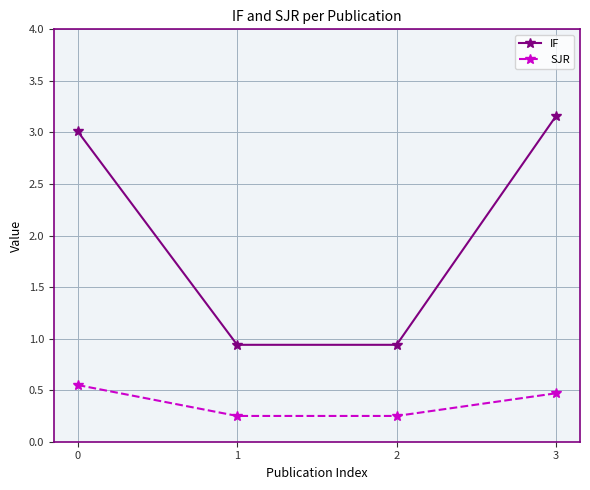

What is the difference between the second highest and second lowest values in the IF series?

2.1